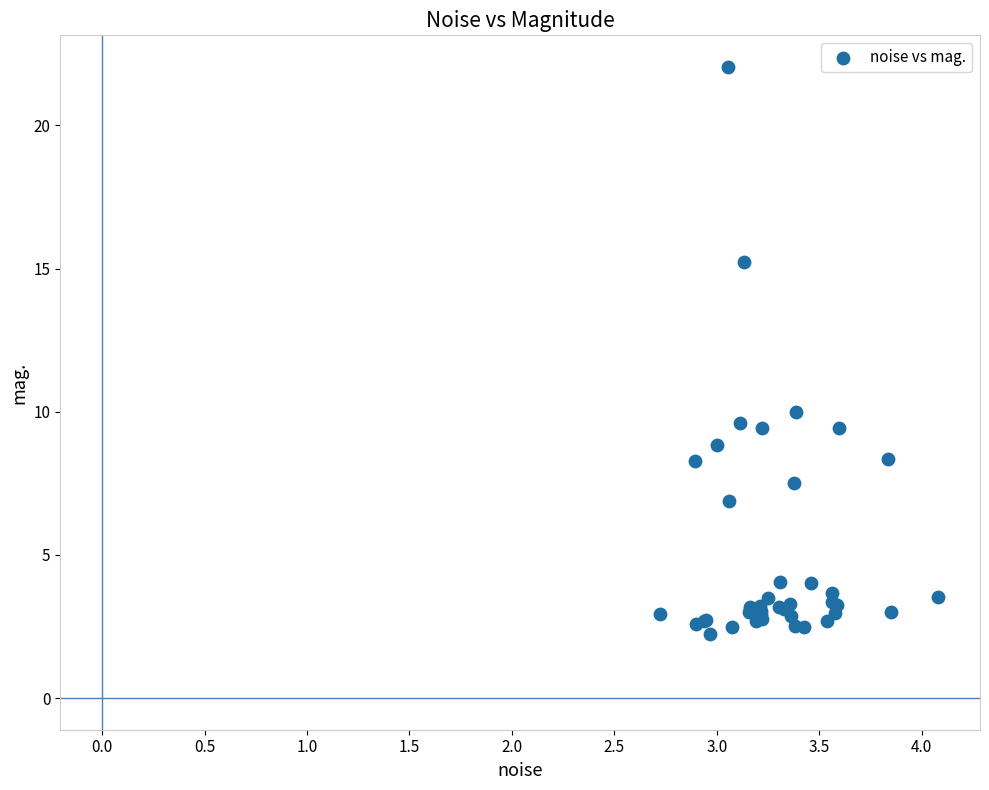

What Y value in the scatter plot is closest to 12?

10.0